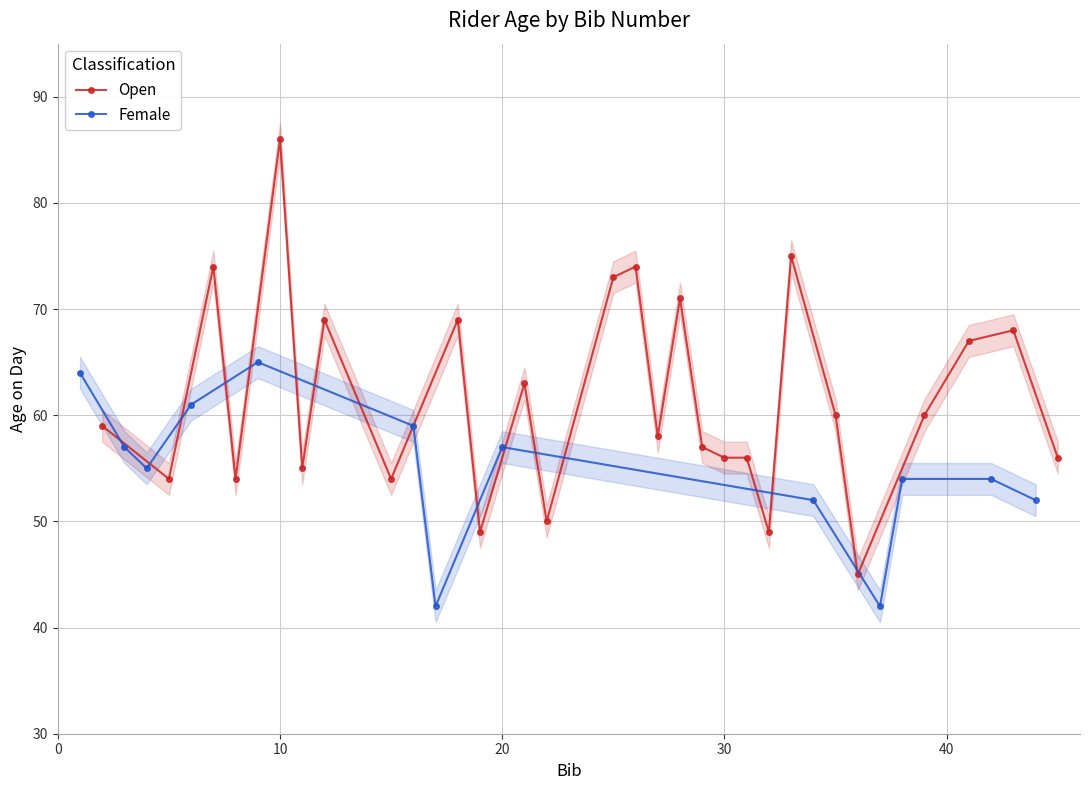

How many categories are shown in the chart?

40